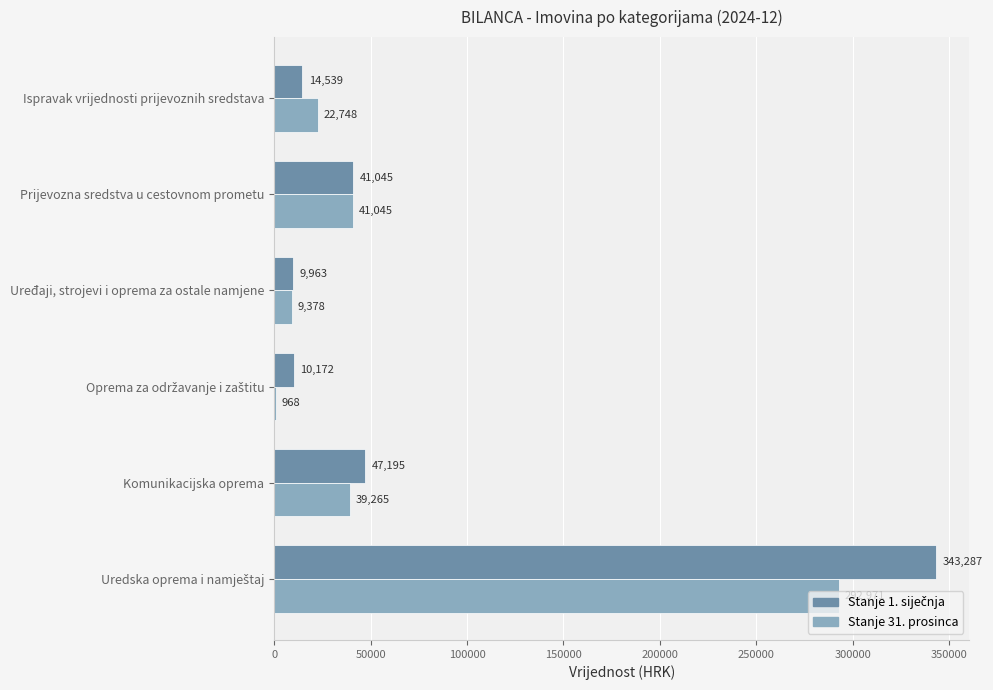

Where is Stanje 31. prosinca nearest to the value 146969?

Prijevozna sredstva u cestovnom prometu